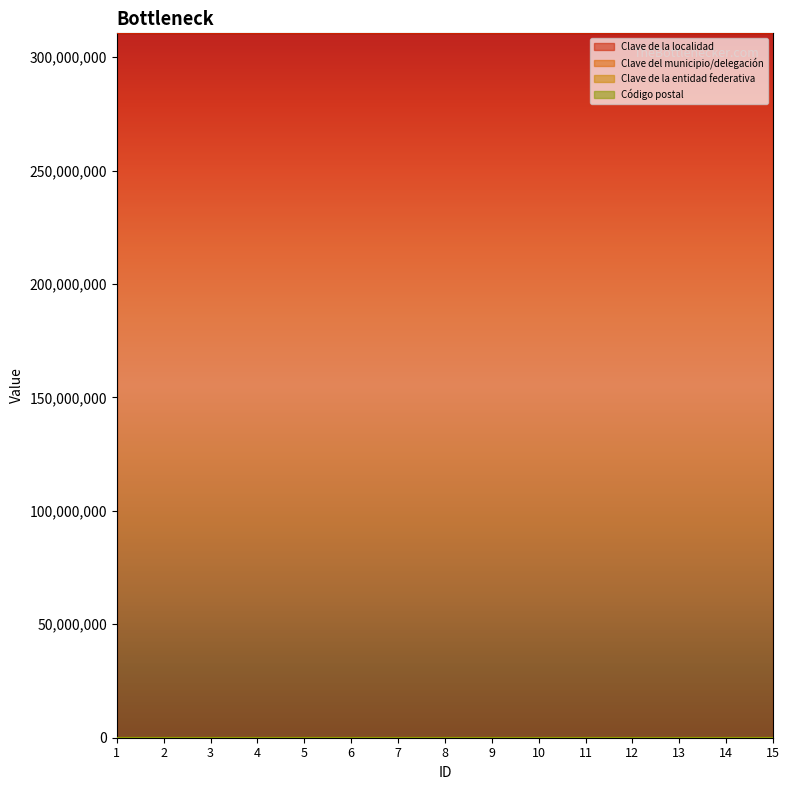

True or false: Clave de la entidad federativa has more than 2 points higher than both neighbors.

False